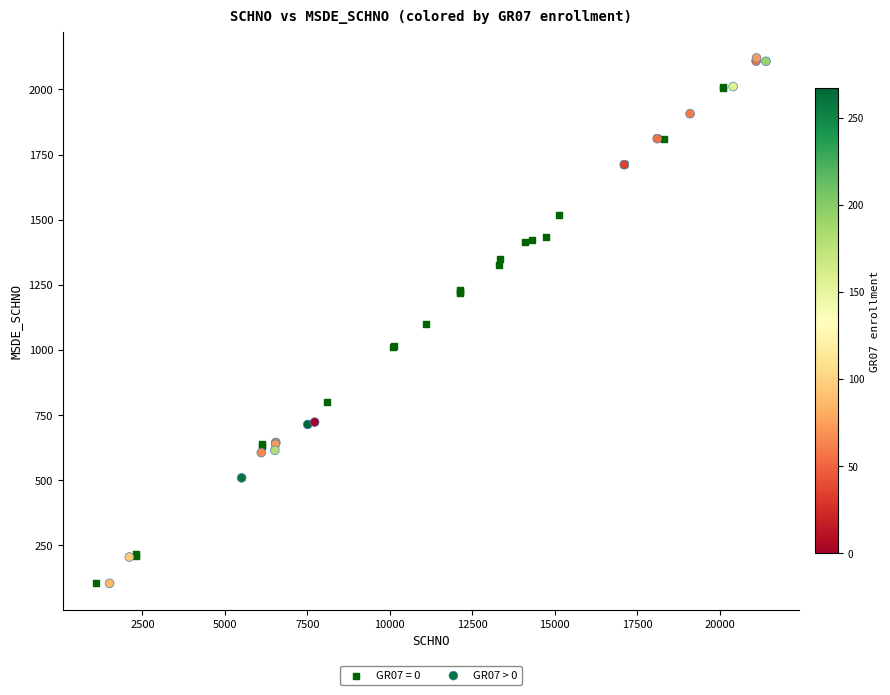

Which series has the widest spread of Y values?

GR07 > 0